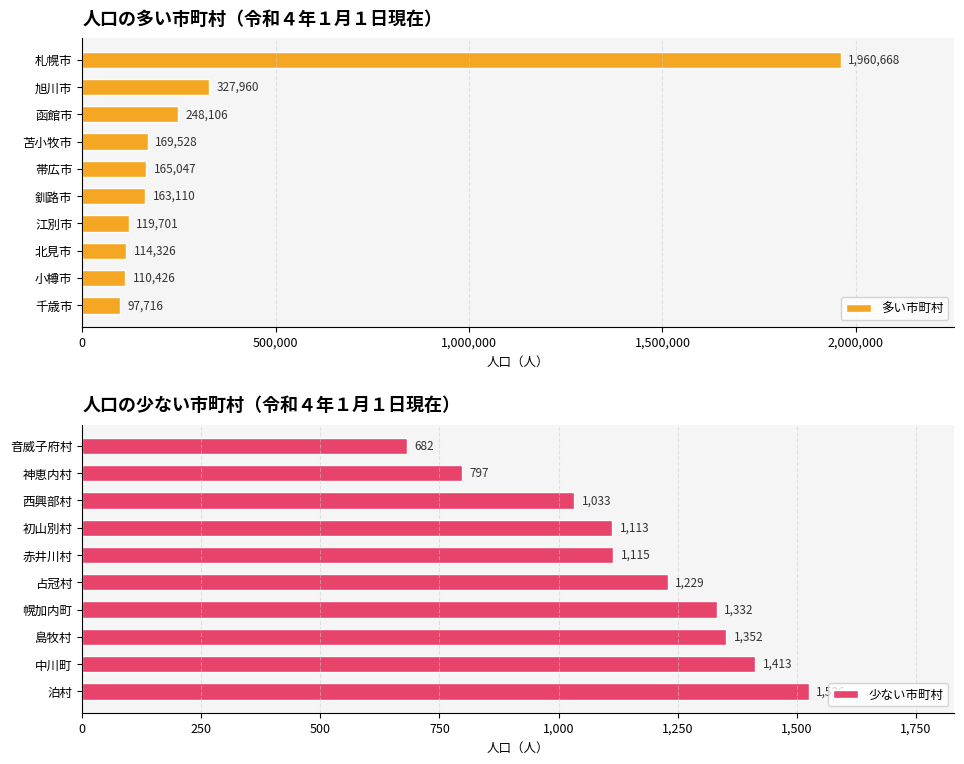

Where is 多い市町村 nearest to the value 1029192?

旭川市